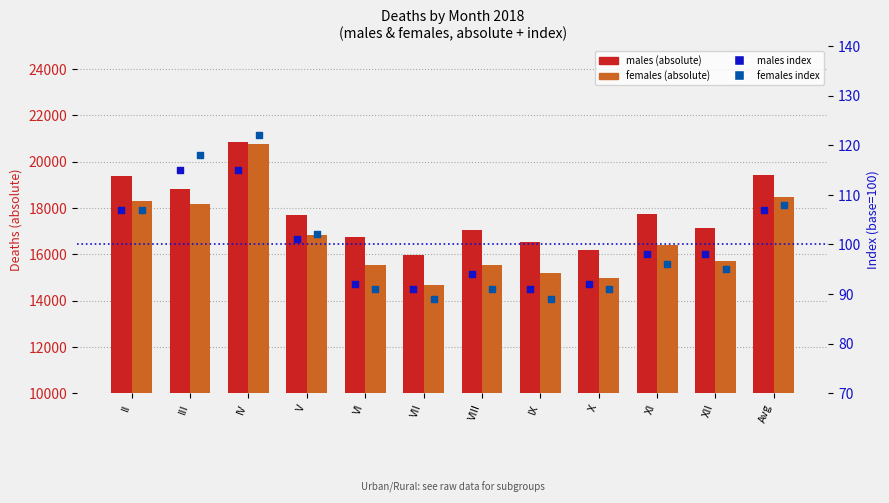

Which series has the widest spread of Y values?

females